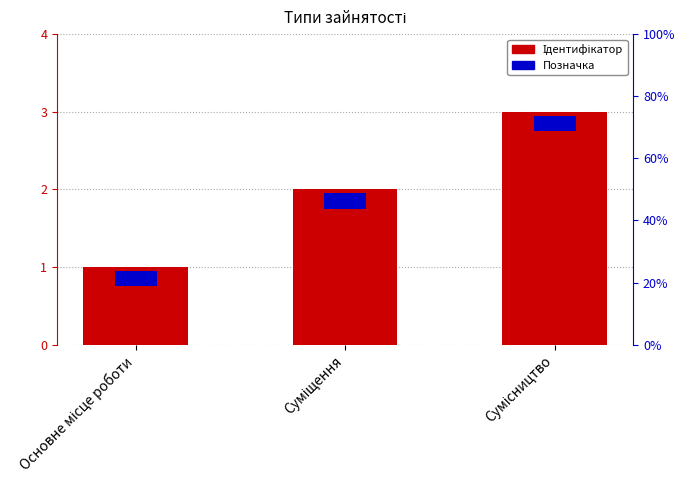

What is the sum of the Ідентифікатор values at Суміщення and Сумісництво?

5.0